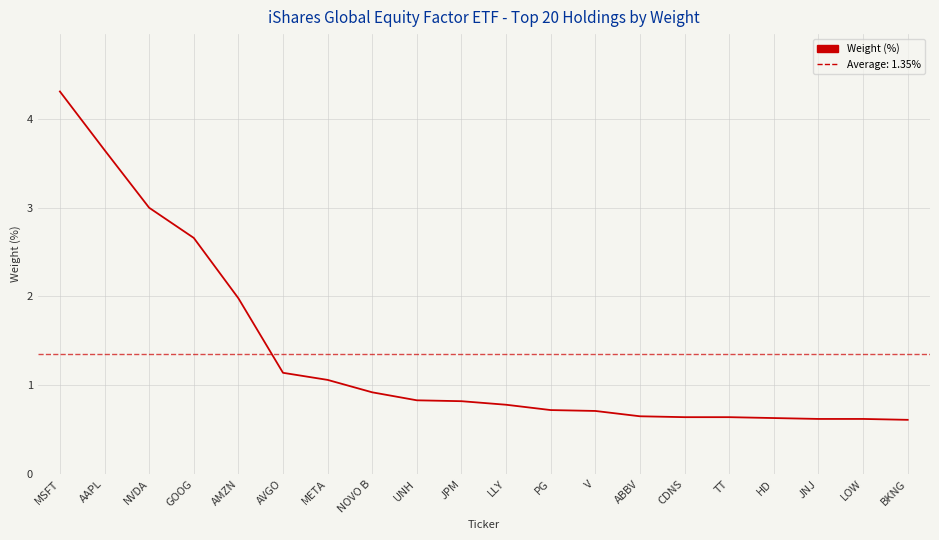

What is the sum of all values?

27.0